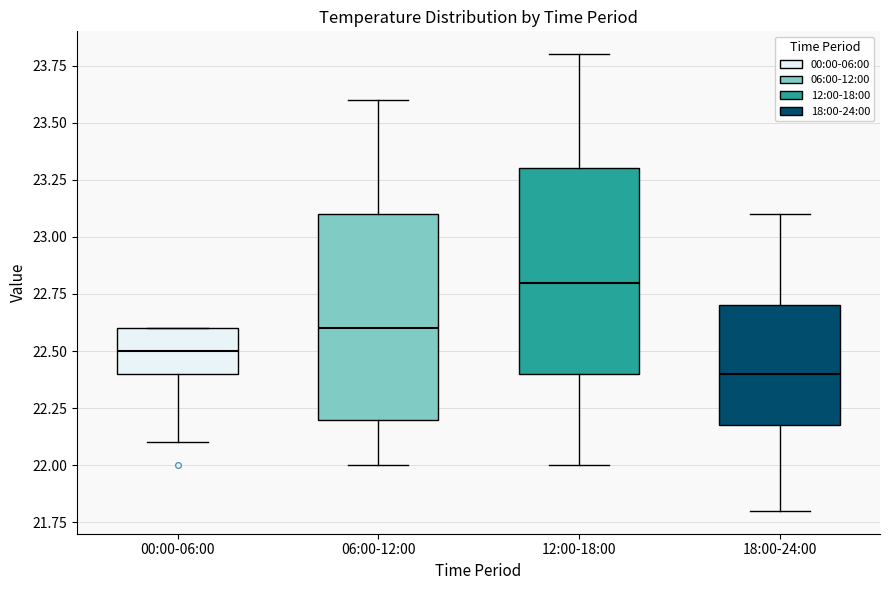

Reading left to right, transcribe this box plot: for each box, give where its median line is, the range the box spans, and where its two whiskers end, as read against the y-axis. The values are not printed on the chart, so give them approximately, as read against the axis.

00:00-06:00: median 22.5, box 22.4 to 22.6, whiskers 22.1 to 22.6
06:00-12:00: median 22.6, box 22.2 to 23.1, whiskers 22.0 to 23.6
12:00-18:00: median 22.8, box 22.4 to 23.3, whiskers 22.0 to 23.8
18:00-24:00: median 22.4, box 22.2 to 22.7, whiskers 21.8 to 23.1